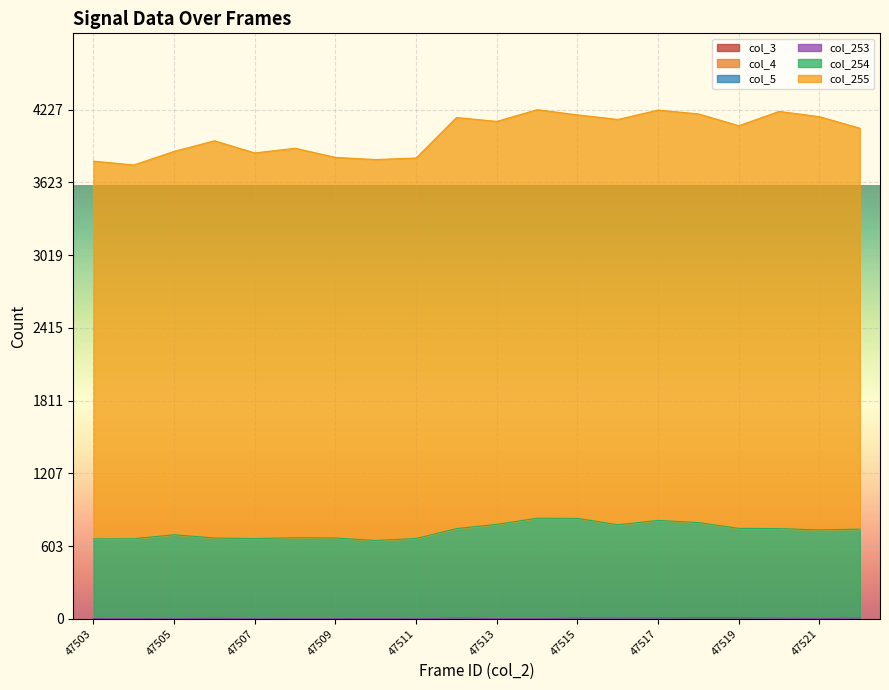

Is it true that col_254 equals 1169 at 47513?

False